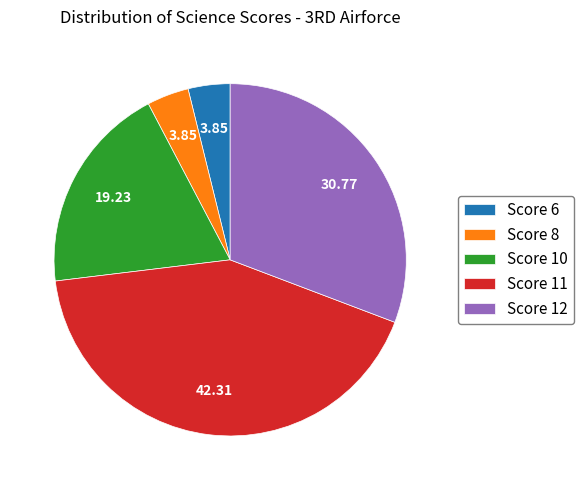

Does Score 11 represent more than half of the total?

No